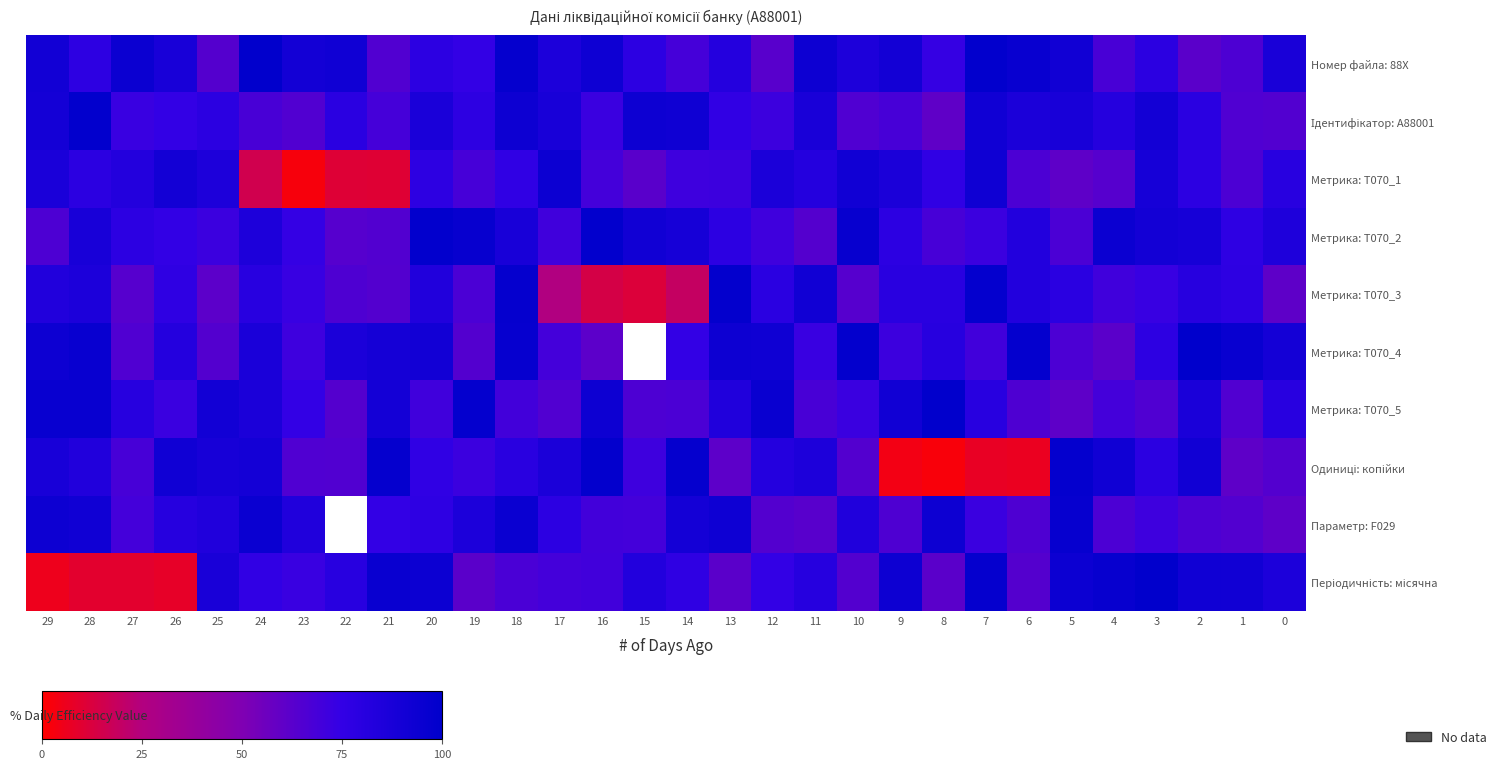

Between 28 and 21, which series saw the biggest shift?

Періодичність: місячна